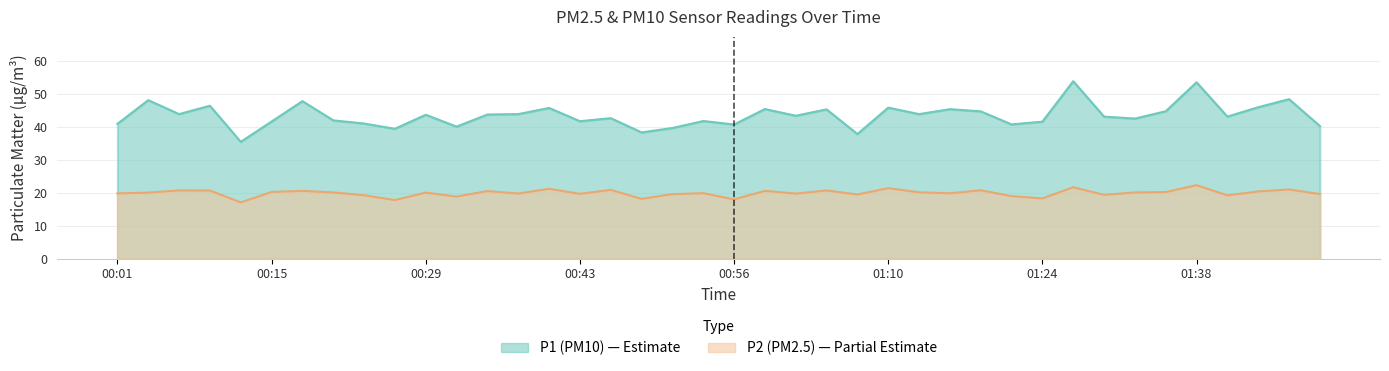

True or false: P2 and P1 intersect in this chart.

False